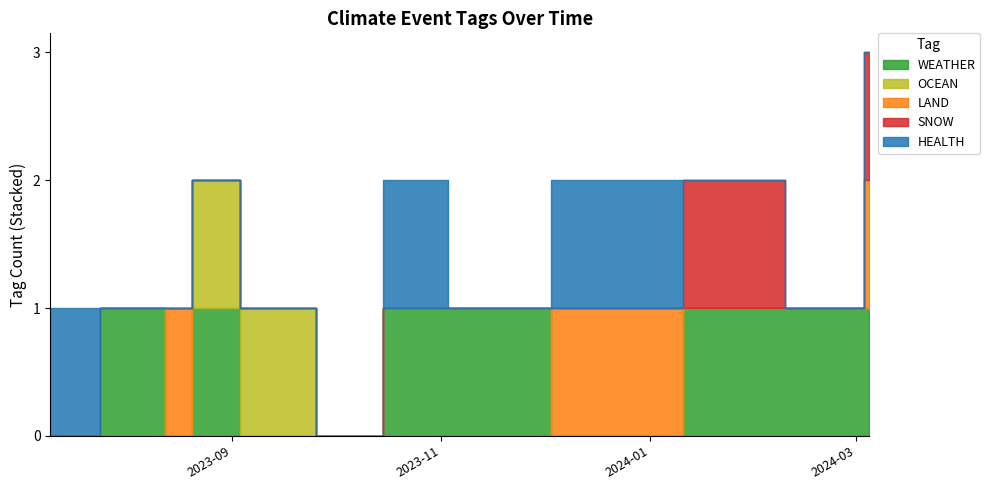

The value of OCEAN at 2023-10-07 is 0. True or false?

False